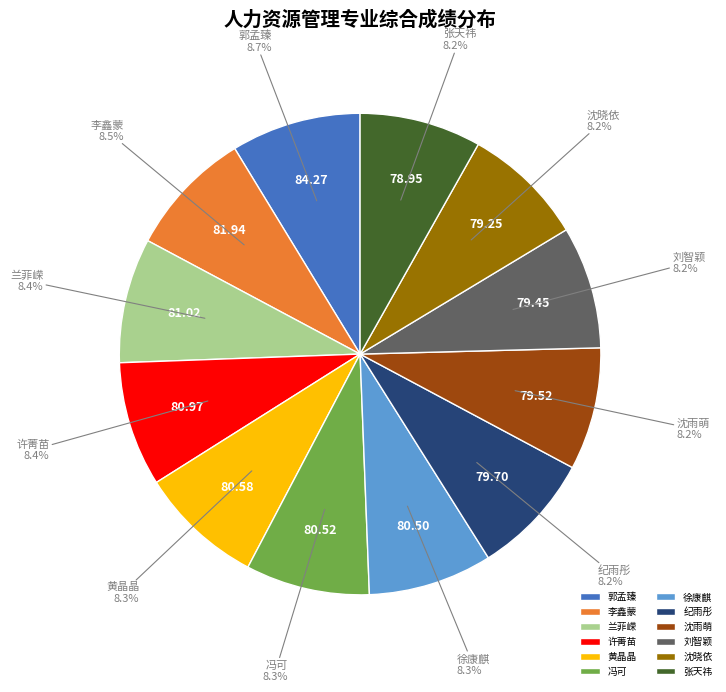

To the nearest percent, what is the difference between the largest and smallest slice percentages?

1%